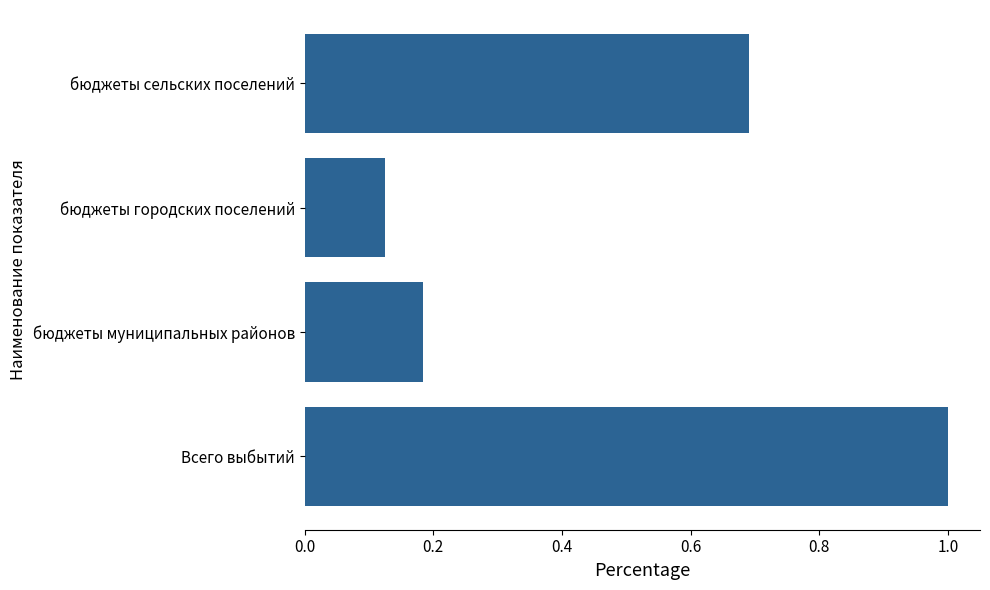

The value at бюджеты сельских поселений is 0.4. True or false?

False